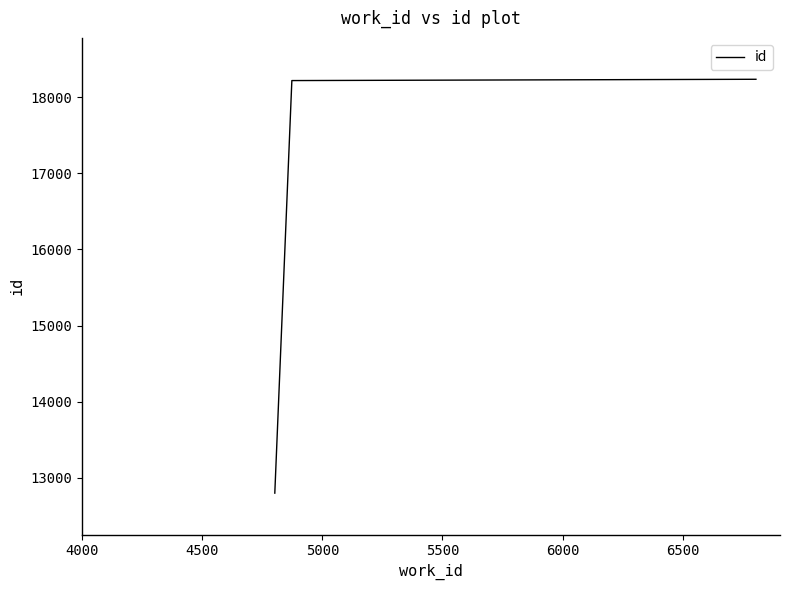

What is the difference between the maximum and minimum values?

5433